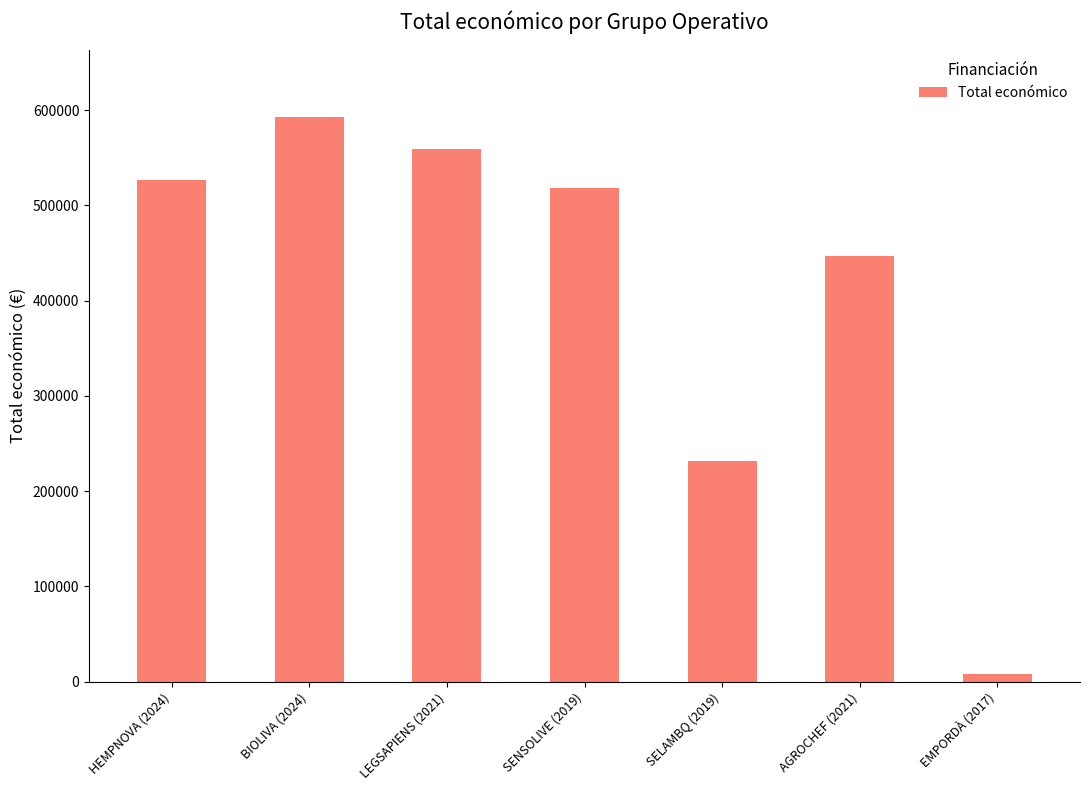

How many values are below 518127?

3